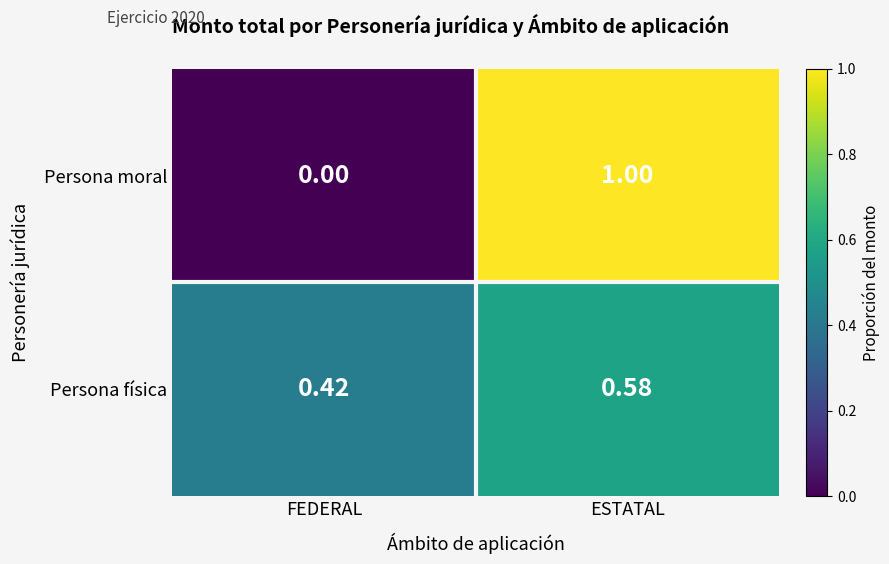

Which series has the largest range (max minus min)?

Persona moral